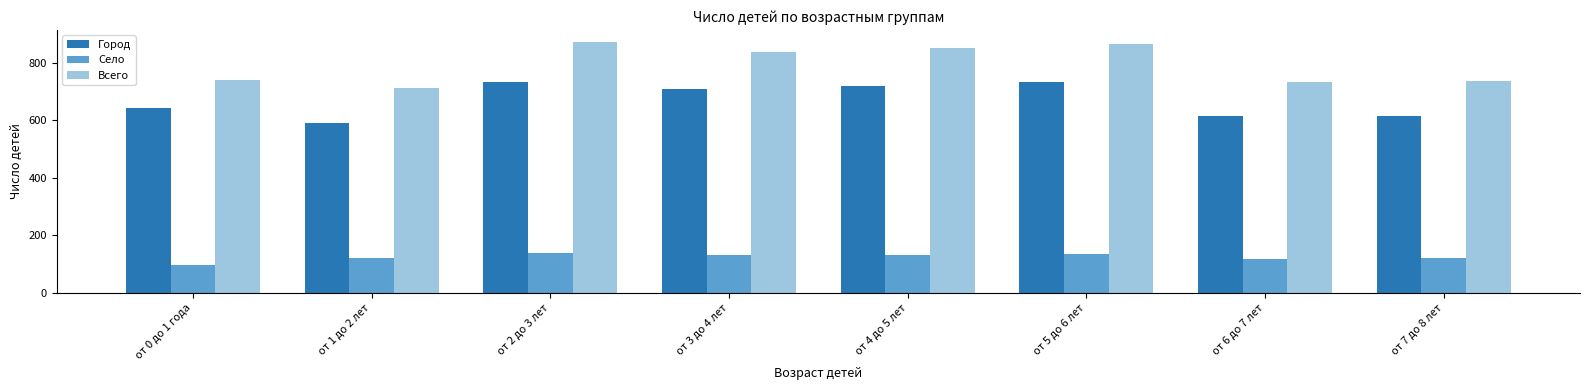

What is the total value across all series at от 4 до 5 лет?

1700